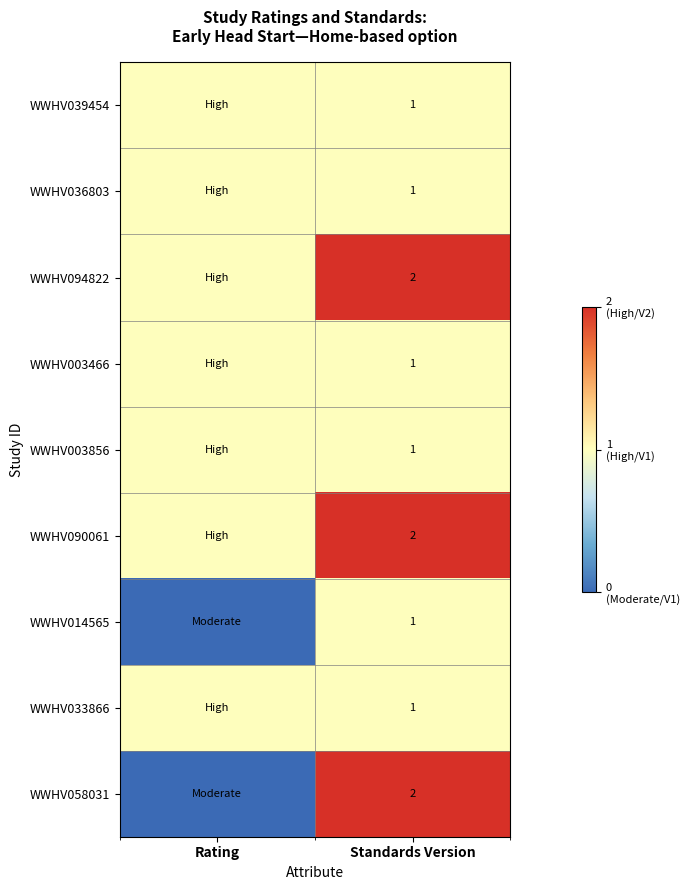

The value of WWHV014565 at Standards Version is 1. True or false?

True